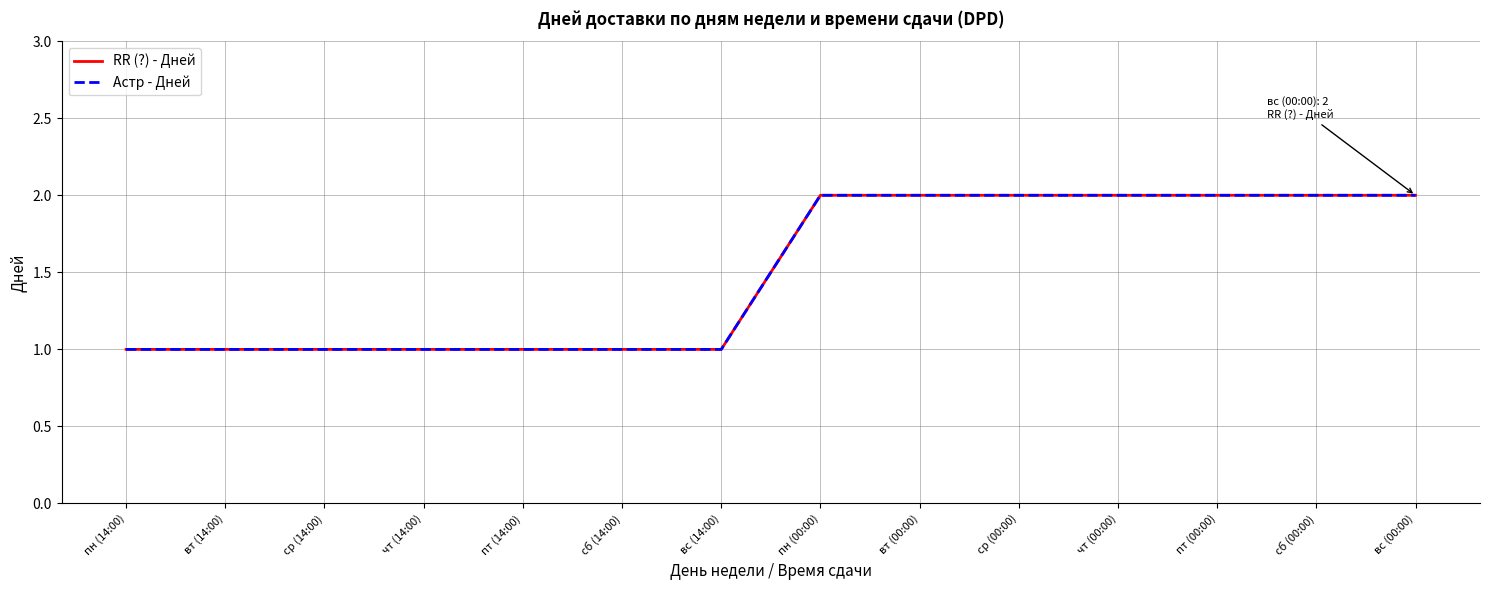

True or false: Астр - Дней and RR (?) - Дней cross at least once.

False